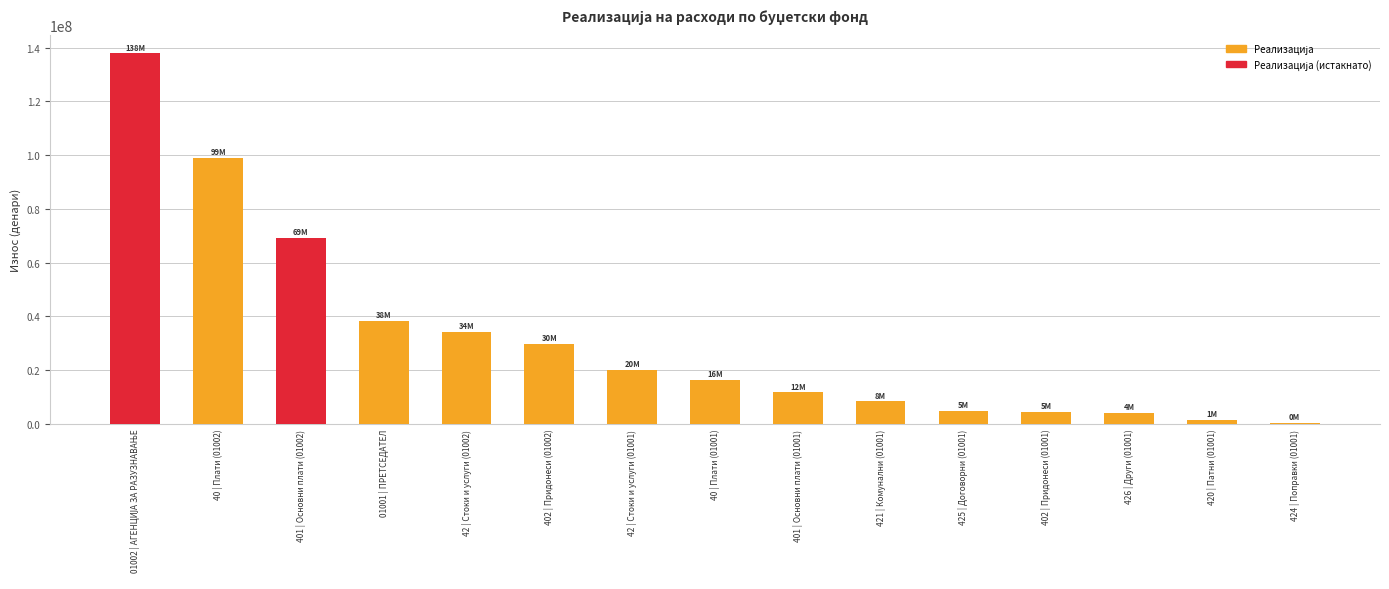

At which label is the value closest to 69143384?

401 | Основни плати (01002)